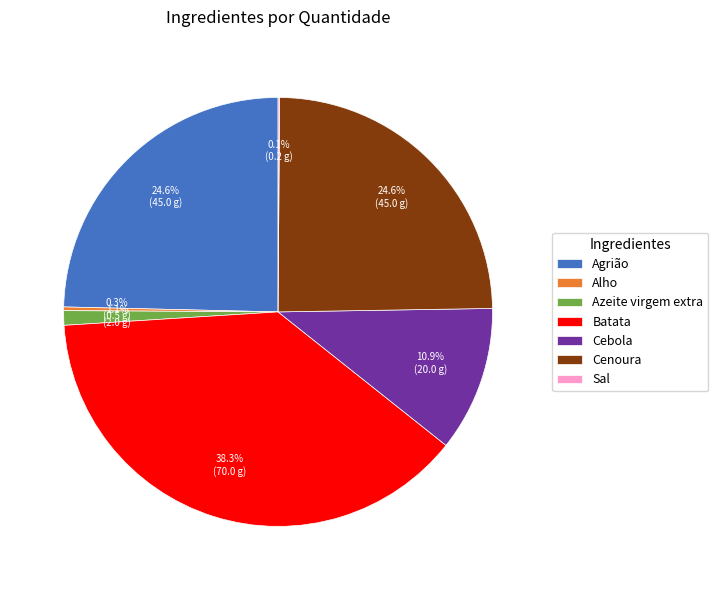

Does any single category account for the majority?

No